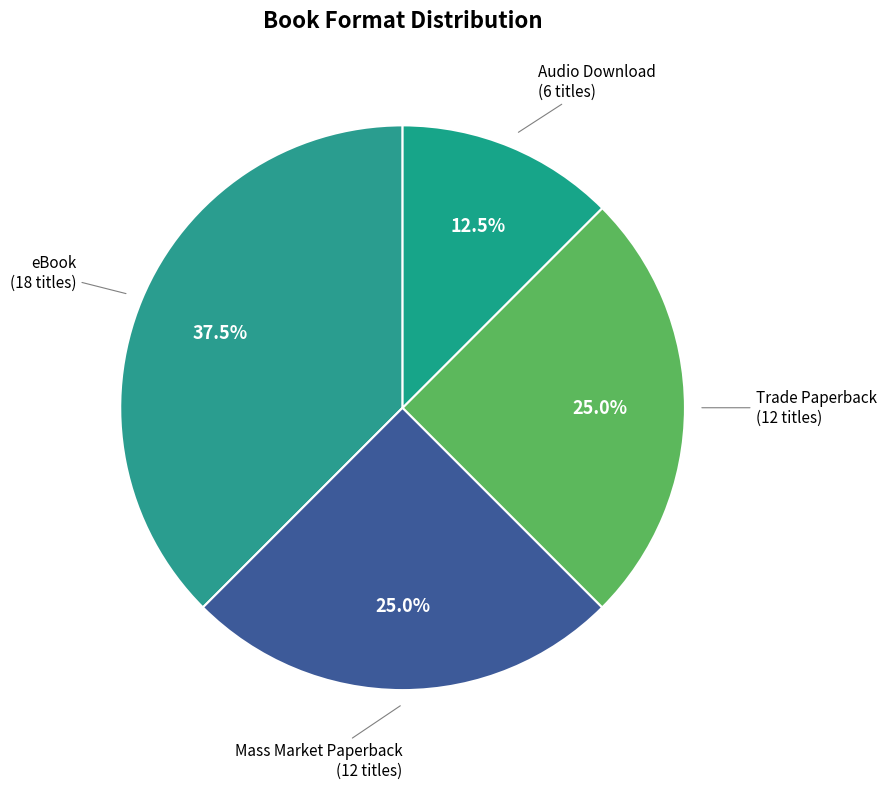

To the nearest percent, what percentage of the pie is Trade Paperback?

25%